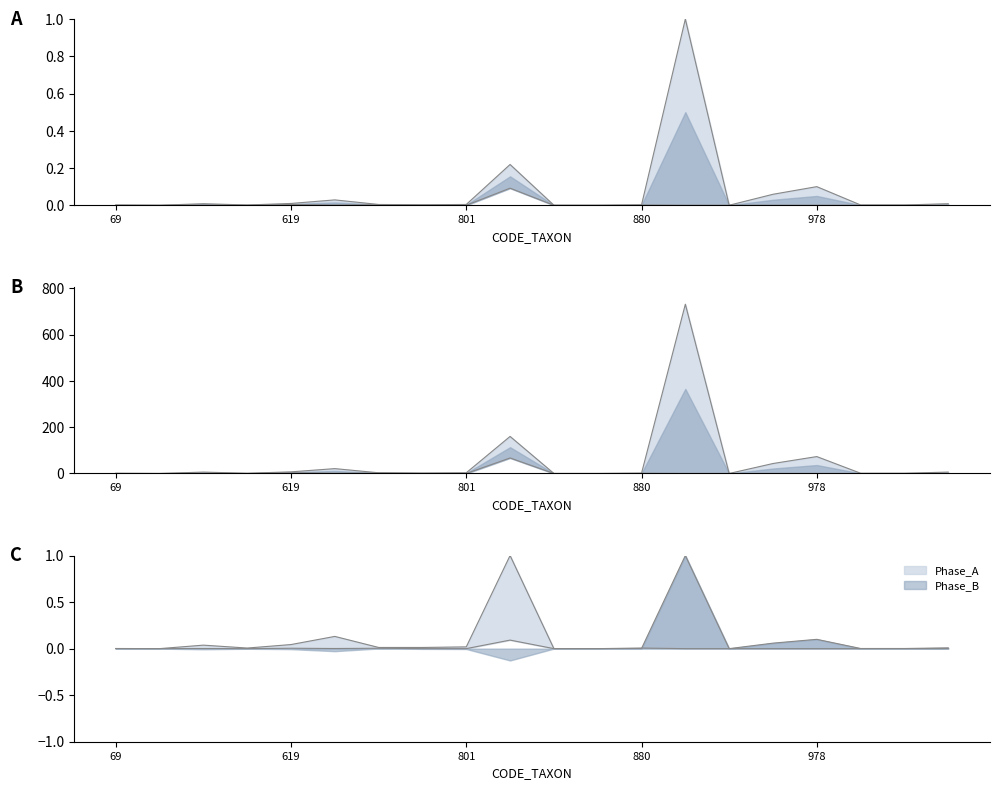

Which label corresponds to the largest value in the chart?

892